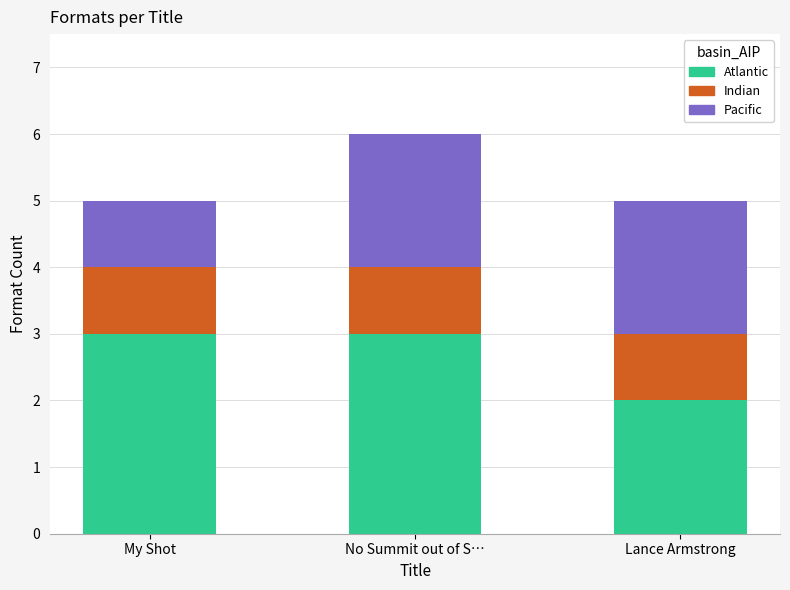

Which category has the lowest value in the Atlantic series?

Lance Armstrong